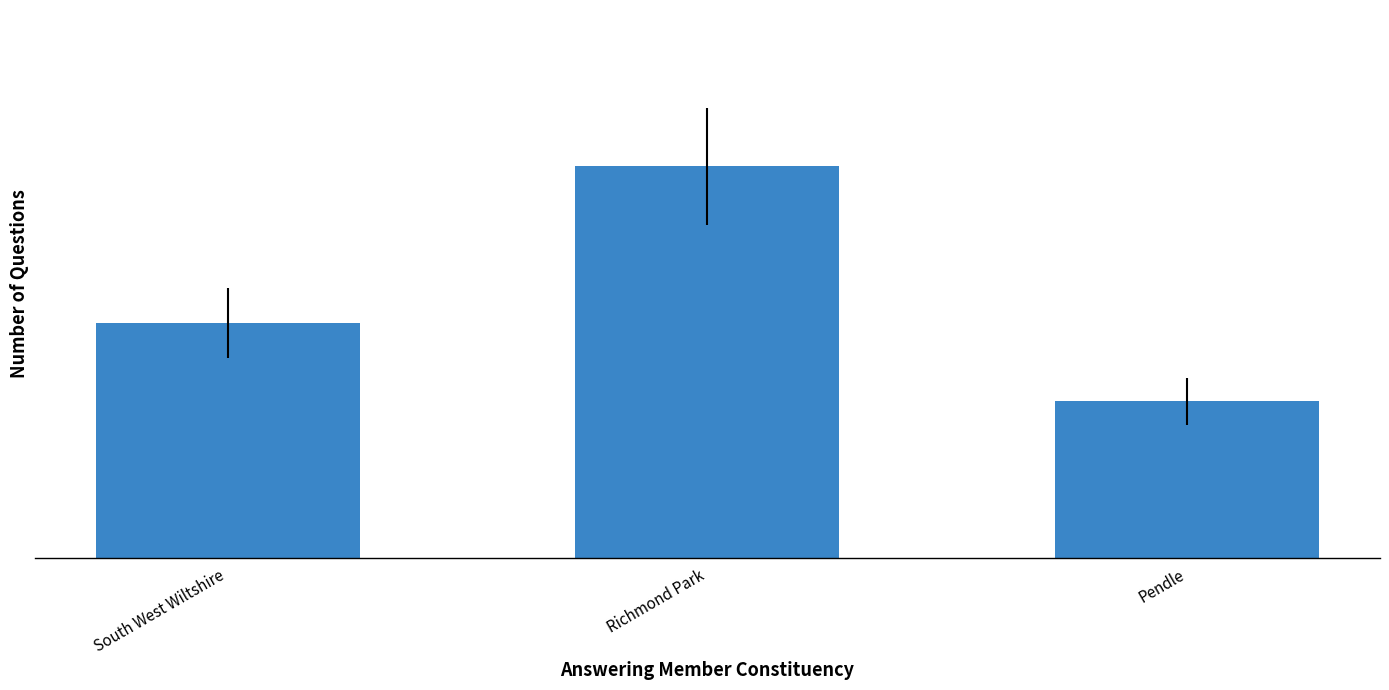

How many values are between 2 and 5?

3